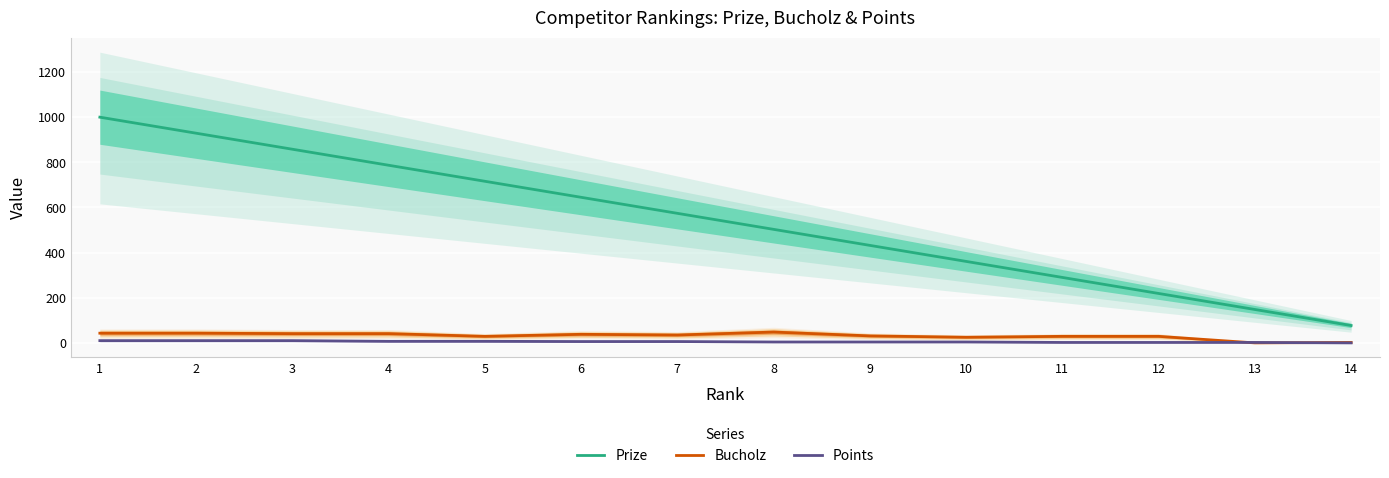

True or false: Points and Prize intersect in this chart.

False